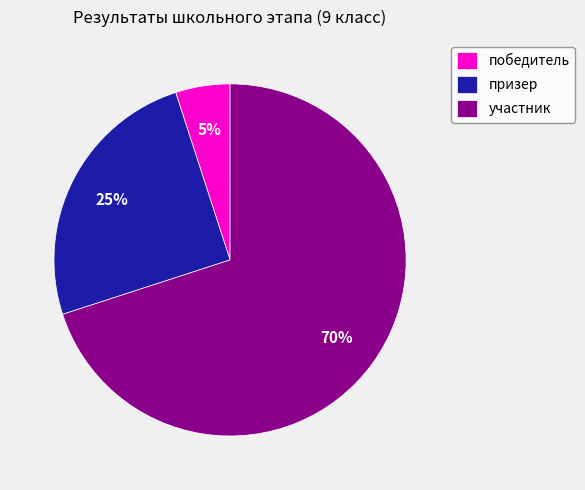

To the nearest percent, what percentage of the pie is победитель?

5%